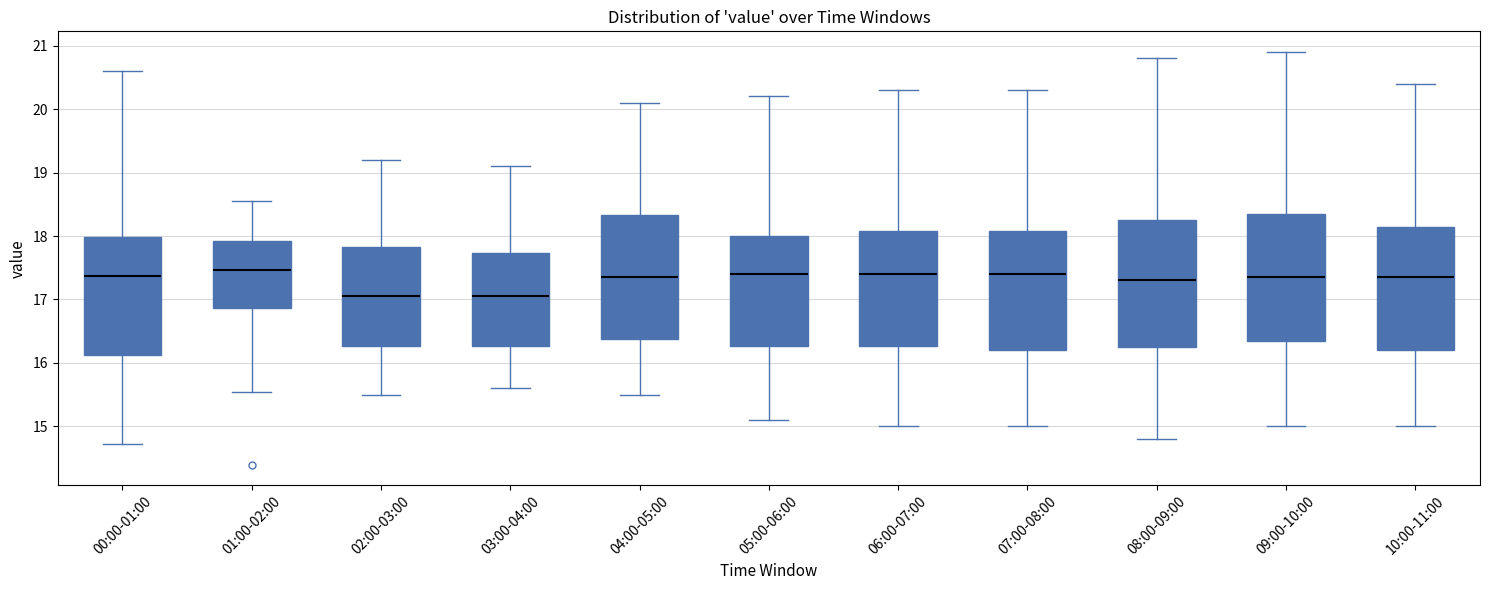

Reading left to right, transcribe this box plot: for each box, give where its median line is, the range the box spans, and where its two whiskers end, as read against the y-axis. The values are not printed on the chart, so give them approximately, as read against the axis.

00:00-01:00: median 17.4, box 16.1 to 18.0, whiskers 14.7 to 20.6
01:00-02:00: median 17.5, box 16.9 to 17.9, whiskers 15.6 to 18.6
02:00-03:00: median 17.1, box 16.3 to 17.8, whiskers 15.5 to 19.2
03:00-04:00: median 17.1, box 16.3 to 17.7, whiskers 15.6 to 19.1
04:00-05:00: median 17.4, box 16.4 to 18.3, whiskers 15.5 to 20.1
05:00-06:00: median 17.4, box 16.3 to 18.0, whiskers 15.1 to 20.2
06:00-07:00: median 17.4, box 16.3 to 18.1, whiskers 15.0 to 20.3
07:00-08:00: median 17.4, box 16.2 to 18.1, whiskers 15.0 to 20.3
08:00-09:00: median 17.3, box 16.3 to 18.3, whiskers 14.8 to 20.8
09:00-10:00: median 17.4, box 16.4 to 18.4, whiskers 15.0 to 20.9
10:00-11:00: median 17.4, box 16.2 to 18.2, whiskers 15.0 to 20.4